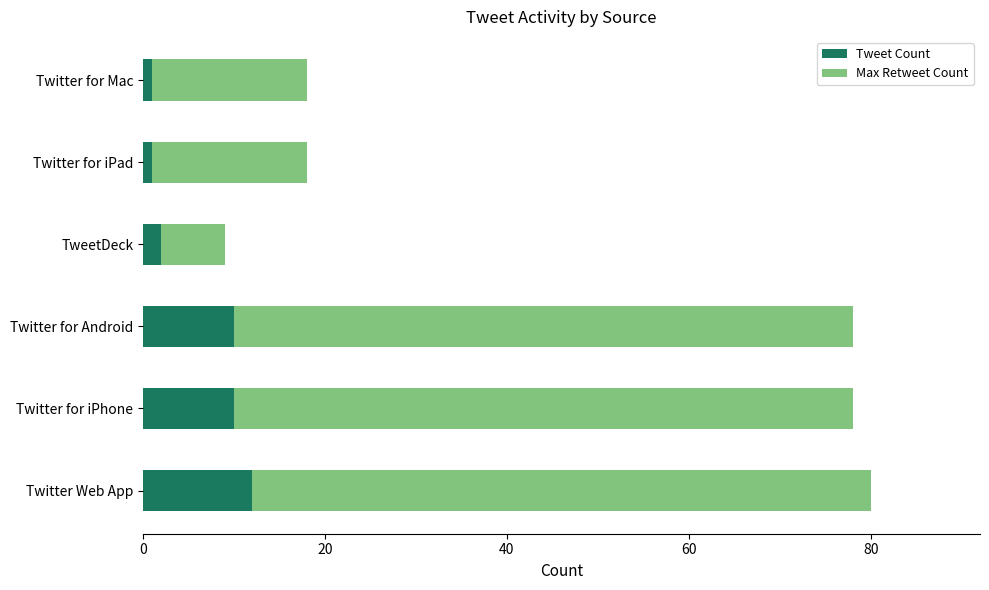

The value of Tweet Count at Twitter for Android is 15. True or false?

False